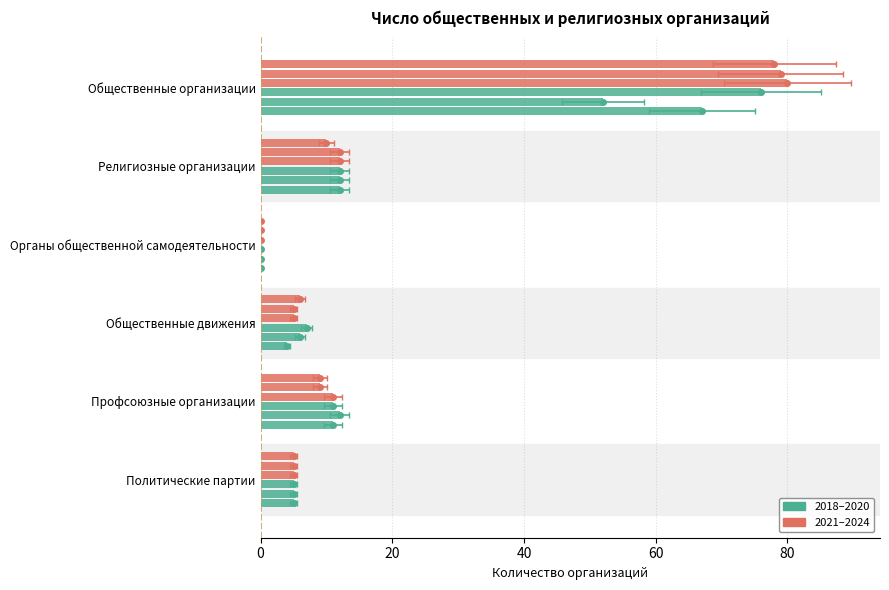

Is it true that 2024 equals 5 at Политические партии?

True